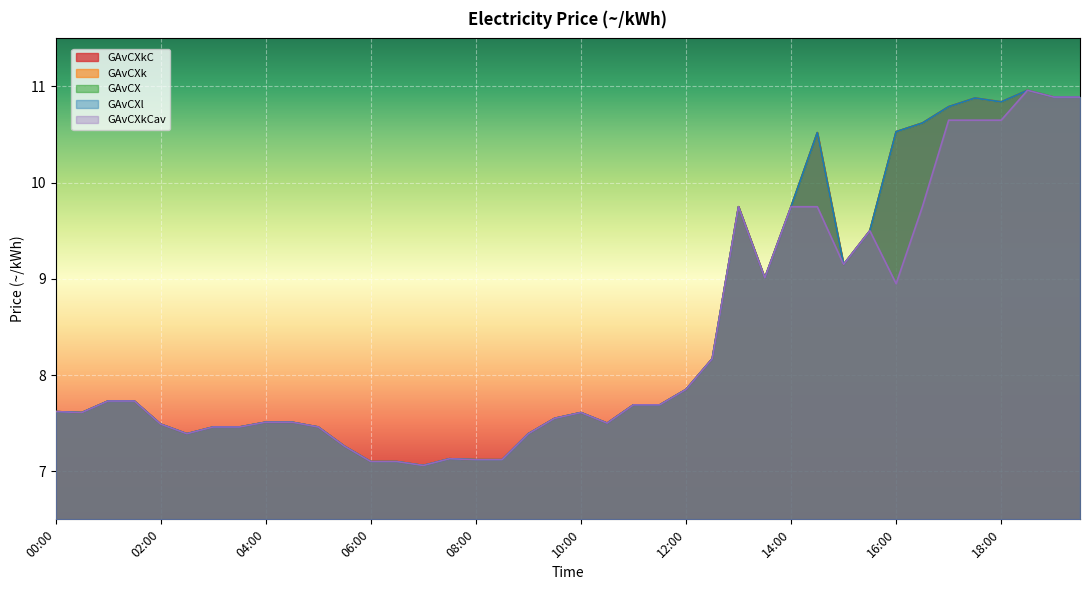

Which label corresponds to the smallest value in the chart?

07:00